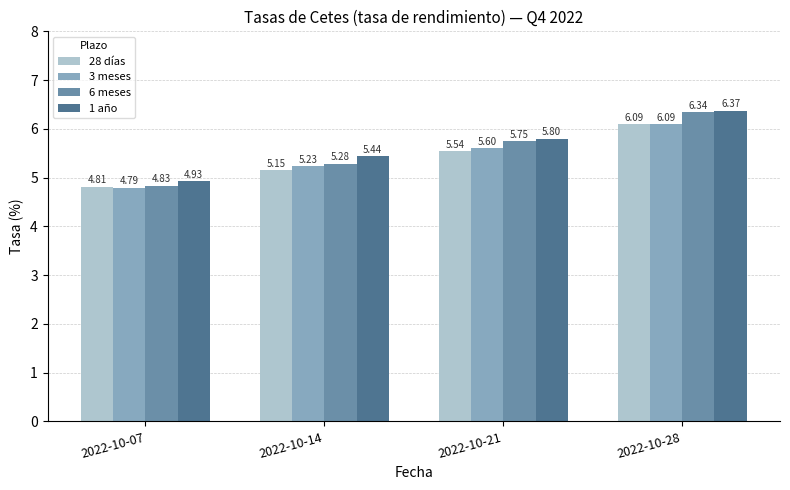

At how many categories does at least one series exceed 6?

1